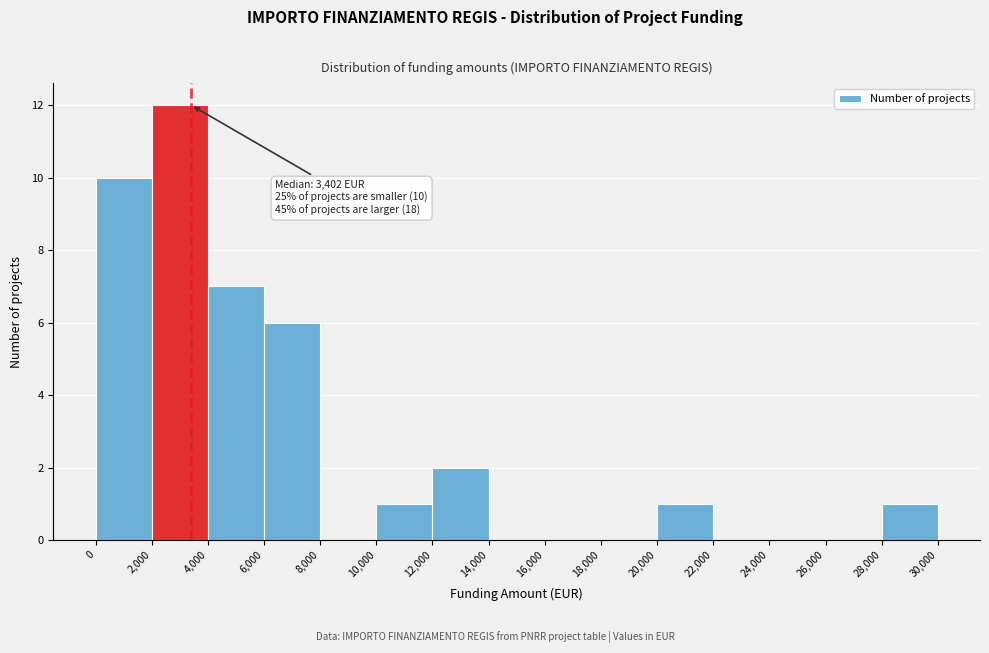

Which range on the x-axis has the tallest bar?

2,000 to 4,000